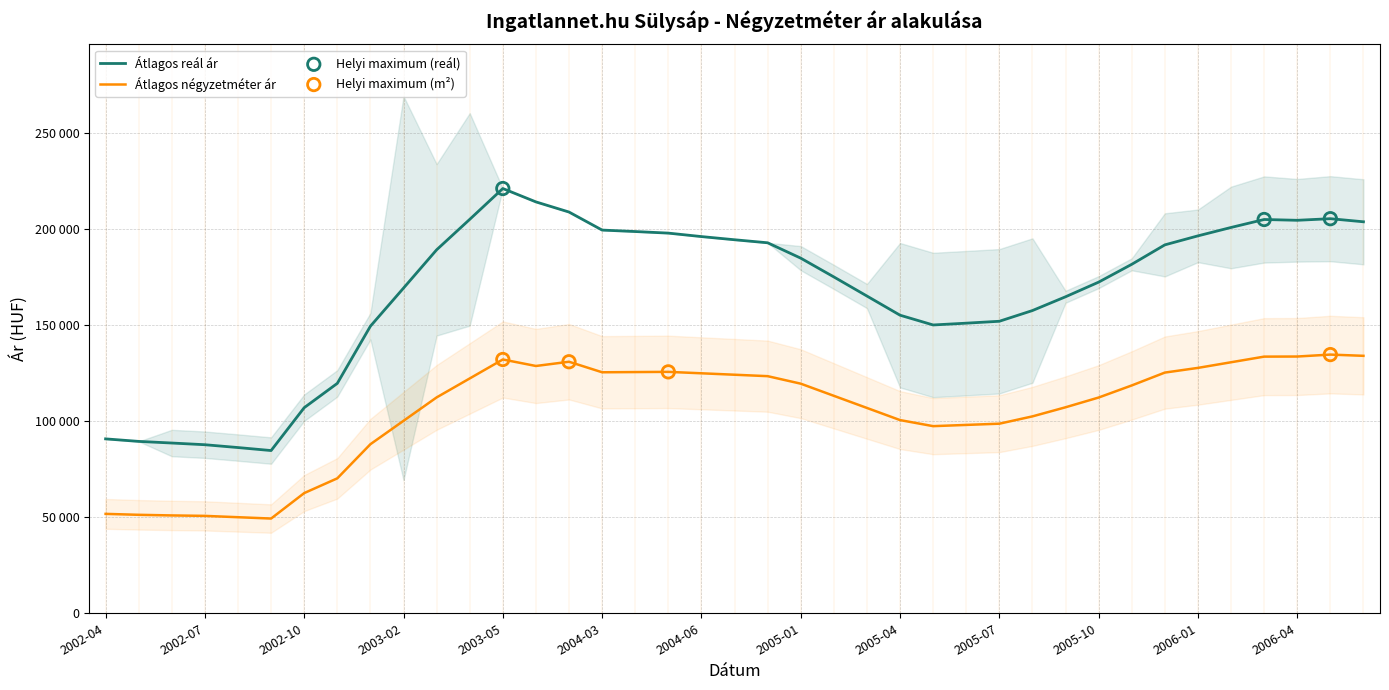

Which series has the largest total across all categories?

Átlagos reál ár